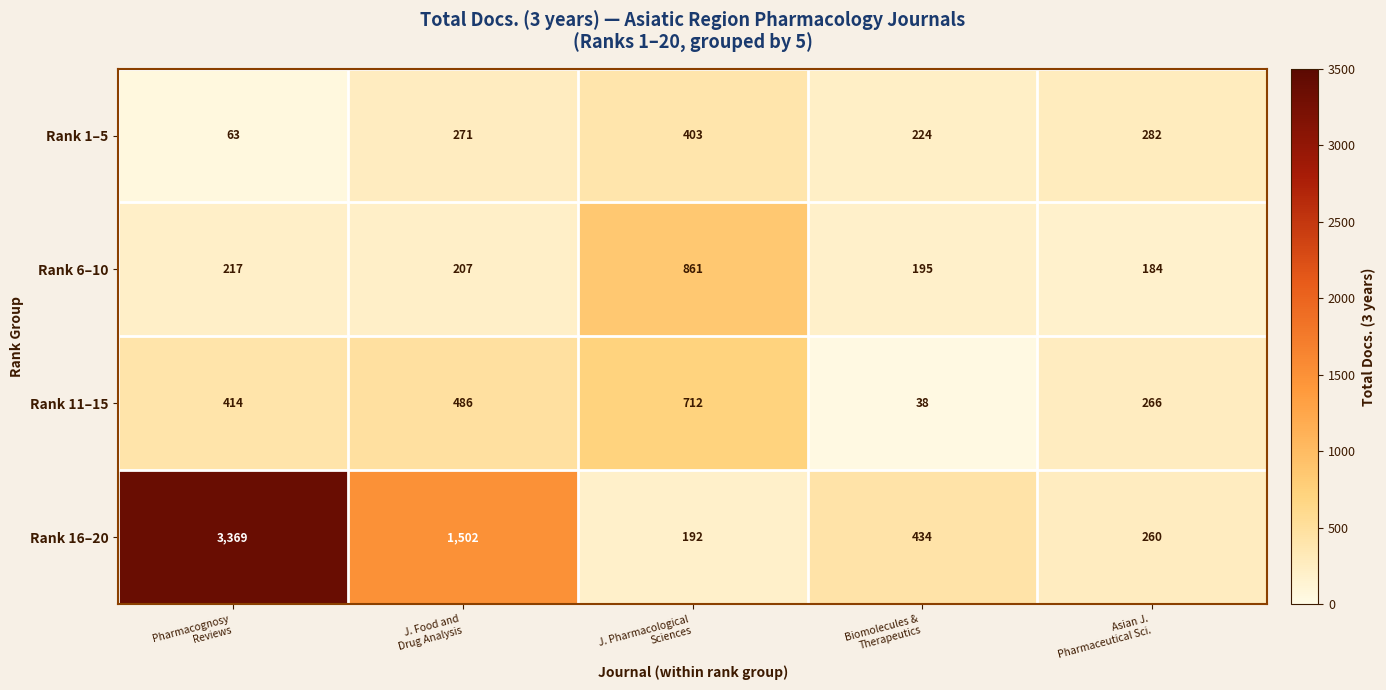

How many data points in Rank 16–20 are less than 434?

2